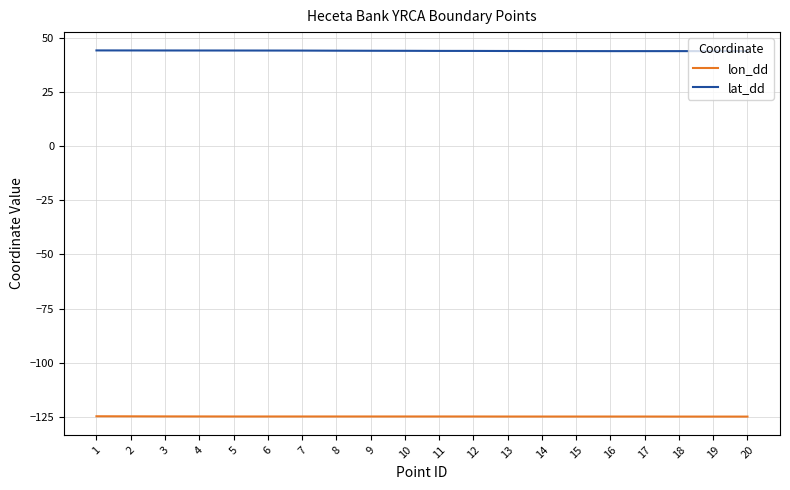

True or false: lon_dd has a value of -31.0 at 11.

False